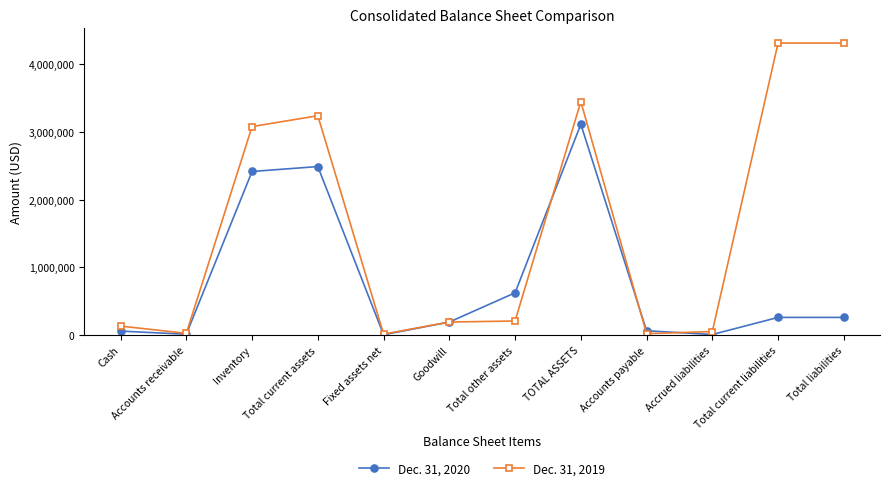

True or false: Dec. 31, 2019 has more than 1 points higher than both neighbors.

True